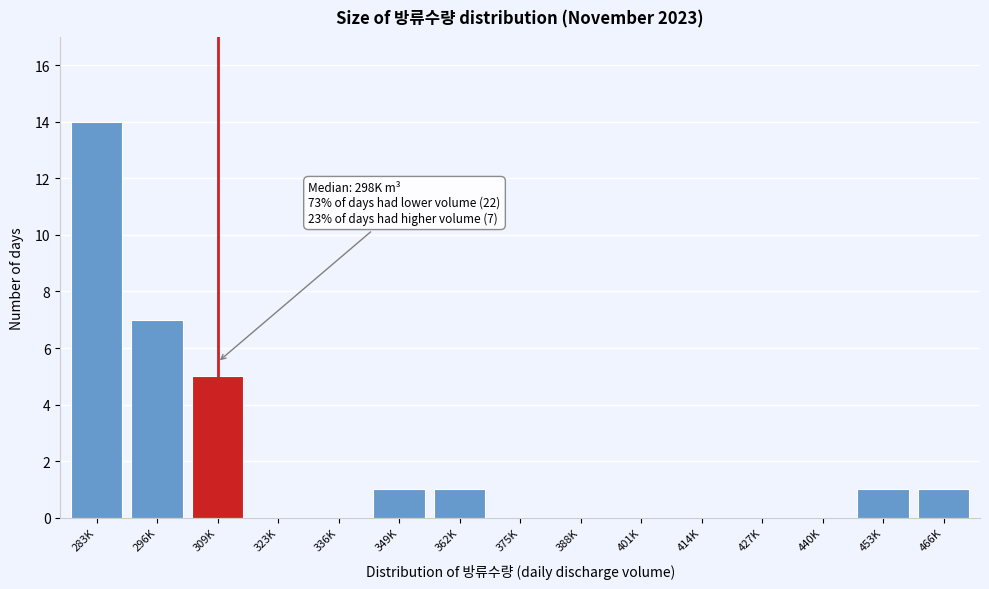

Reading right to left, list all the values displayed in this chart.

466K=1	453K=1	440K=0	427K=0	414K=0	401K=0	388K=0	375K=0	362K=1	349K=1	336K=0	323K=0	309K=5	296K=7	283K=14